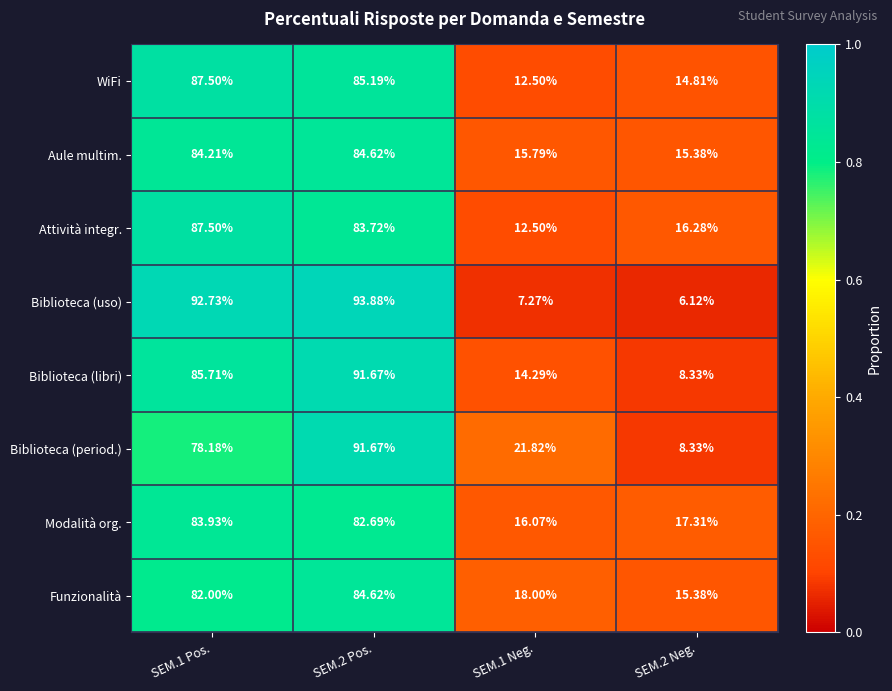

What is the spread (max minus min) of values at SEM.2 Pos.?

11.2